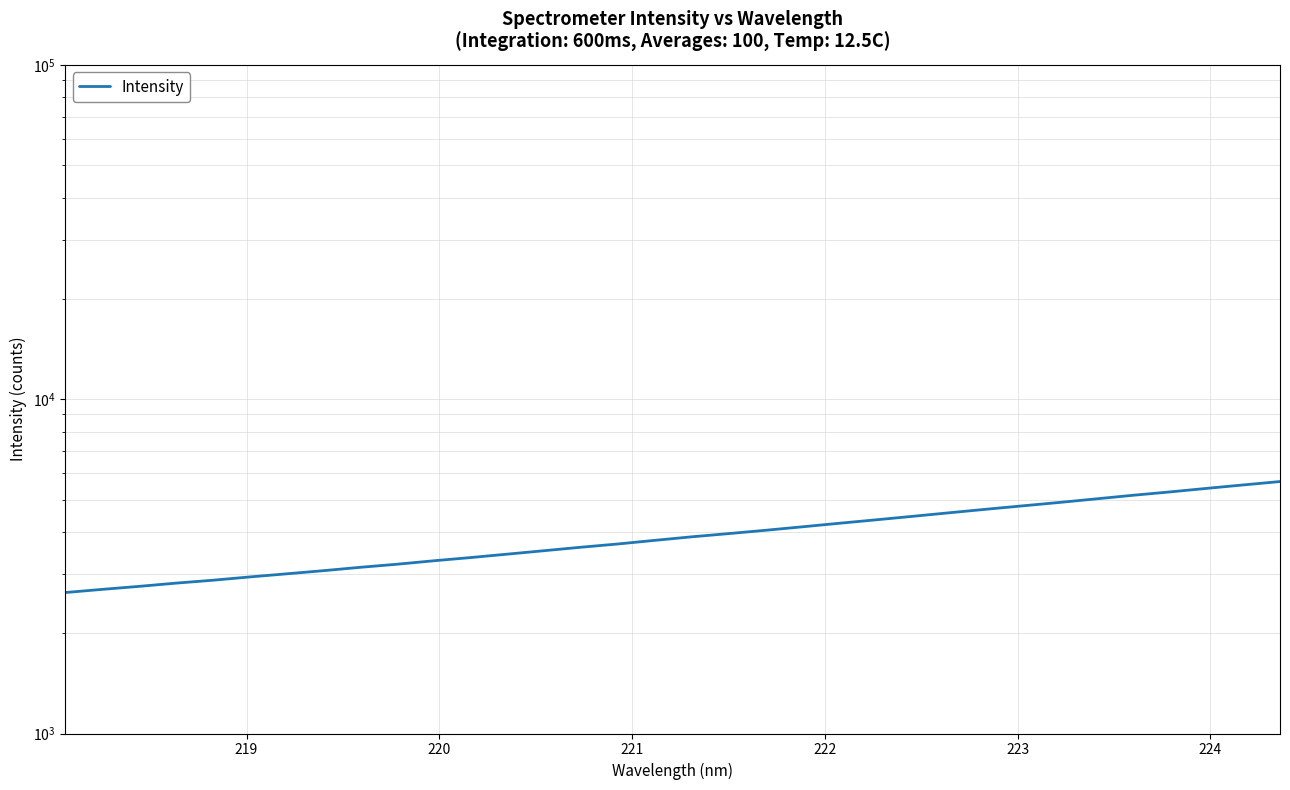

Does the chart display data point markers on the line(s)?

No